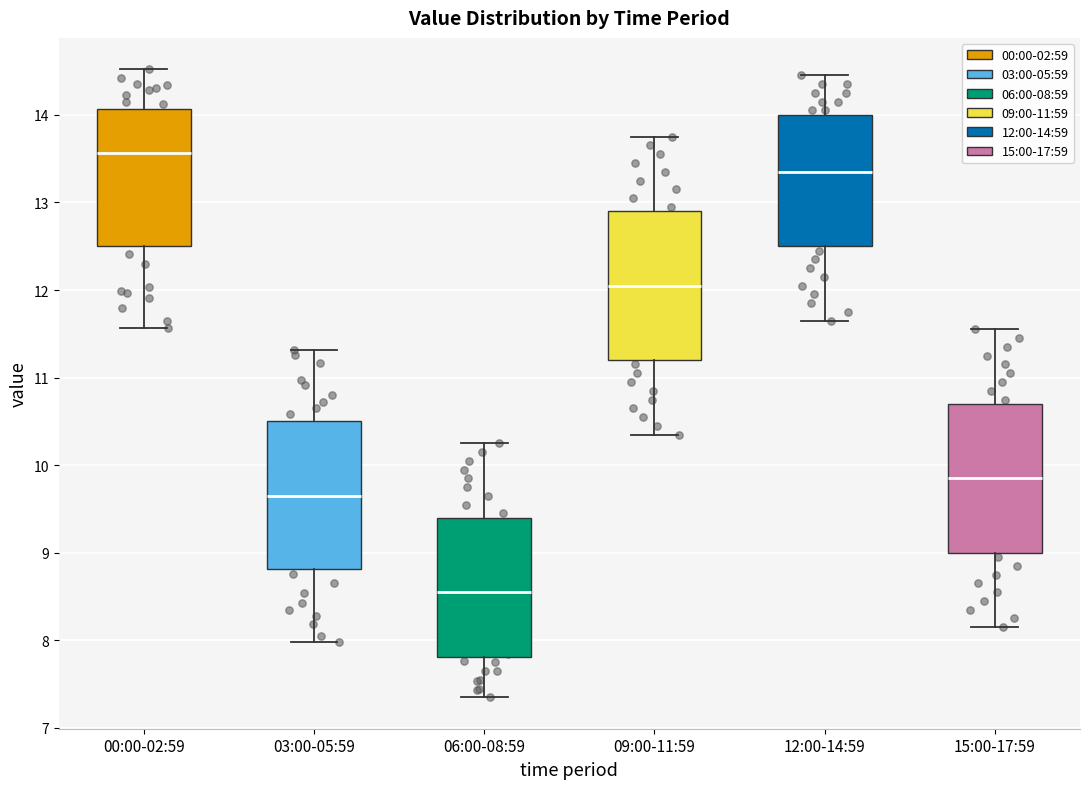

Reading left to right, read every box against the y-axis: the position of its median line, the range the box covers, and the ends of its whiskers. The values are not printed on the chart, so give them approximately, as read against the axis.

00:00-02:59: median 13.6, box 12.5 to 14.1, whiskers 11.6 to 14.5
03:00-05:59: median 9.7, box 8.8 to 10.5, whiskers 8.0 to 11.3
06:00-08:59: median 8.6, box 7.8 to 9.4, whiskers 7.4 to 10.3
09:00-11:59: median 12.1, box 11.2 to 12.9, whiskers 10.4 to 13.8
12:00-14:59: median 13.4, box 12.5 to 14.0, whiskers 11.7 to 14.5
15:00-17:59: median 9.9, box 9.0 to 10.7, whiskers 8.2 to 11.6